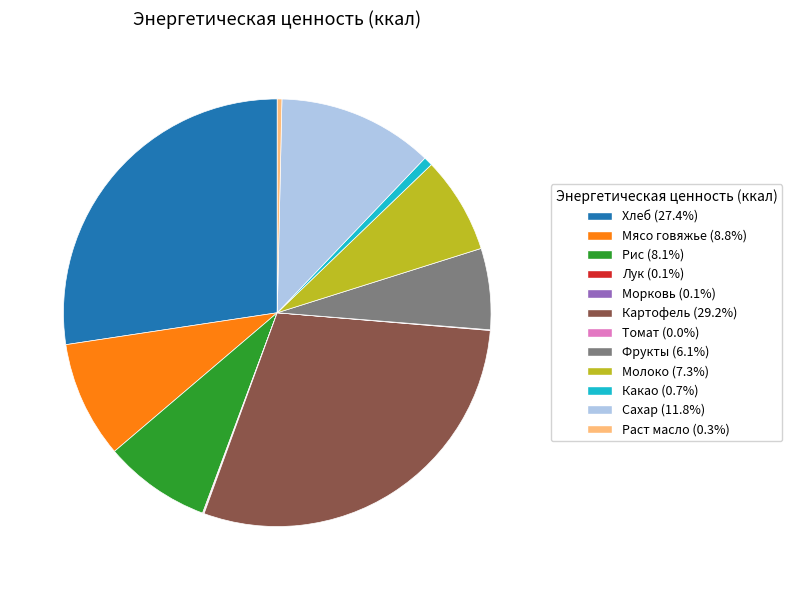

Which category has the biggest portion of the pie?

Картофель